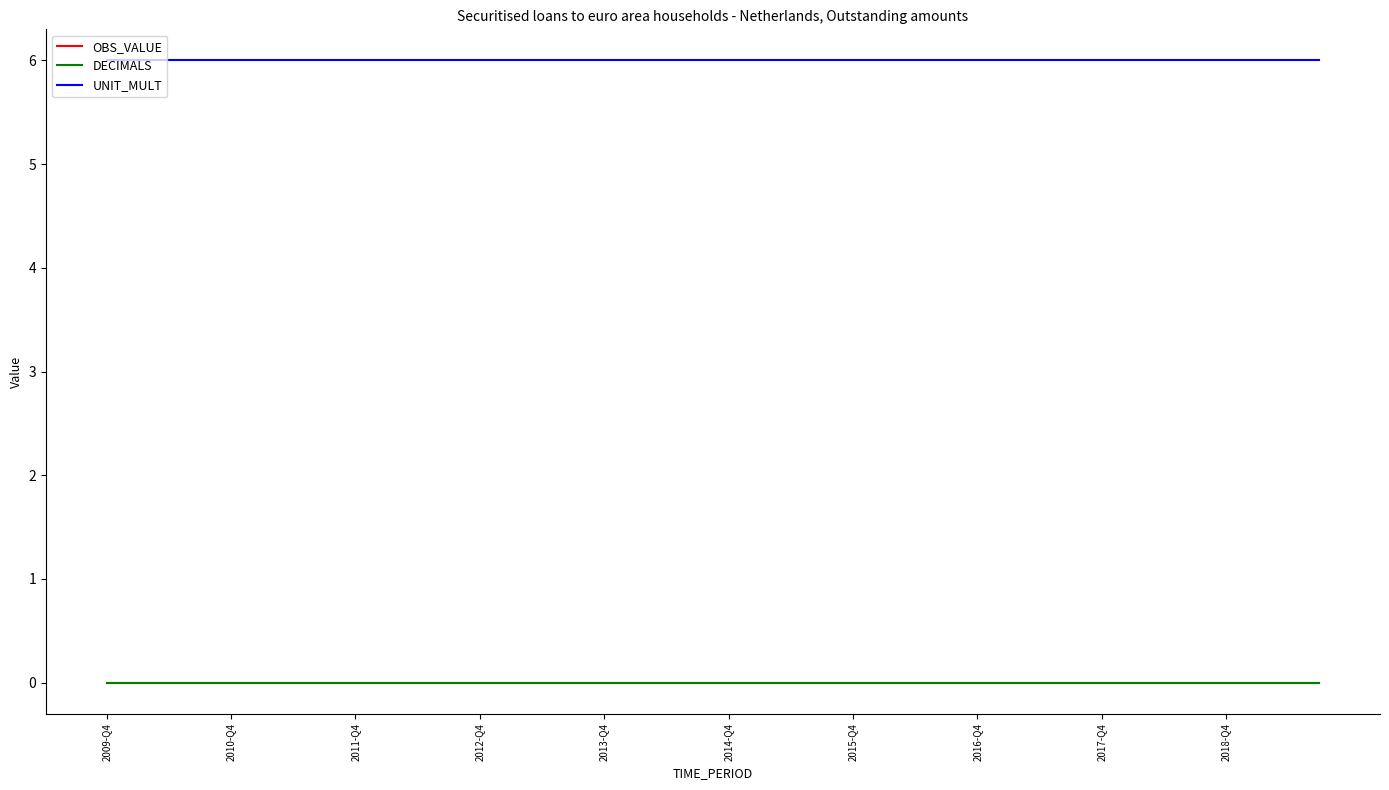

Reading left to right, transcribe all the data shown in this chart.

OBS_VALUE: 0	0	0	0	0	0	0	0	0	0	0	0	0	0	0	0	0	0	0	0	0	0	0	0	0	0	0	0	0	0	0	0	0	0	0	0	0	0	0	0
DECIMALS: 0	0	0	0	0	0	0	0	0	0	0	0	0	0	0	0	0	0	0	0	0	0	0	0	0	0	0	0	0	0	0	0	0	0	0	0	0	0	0	0
UNIT_MULT: 6	6	6	6	6	6	6	6	6	6	6	6	6	6	6	6	6	6	6	6	6	6	6	6	6	6	6	6	6	6	6	6	6	6	6	6	6	6	6	6